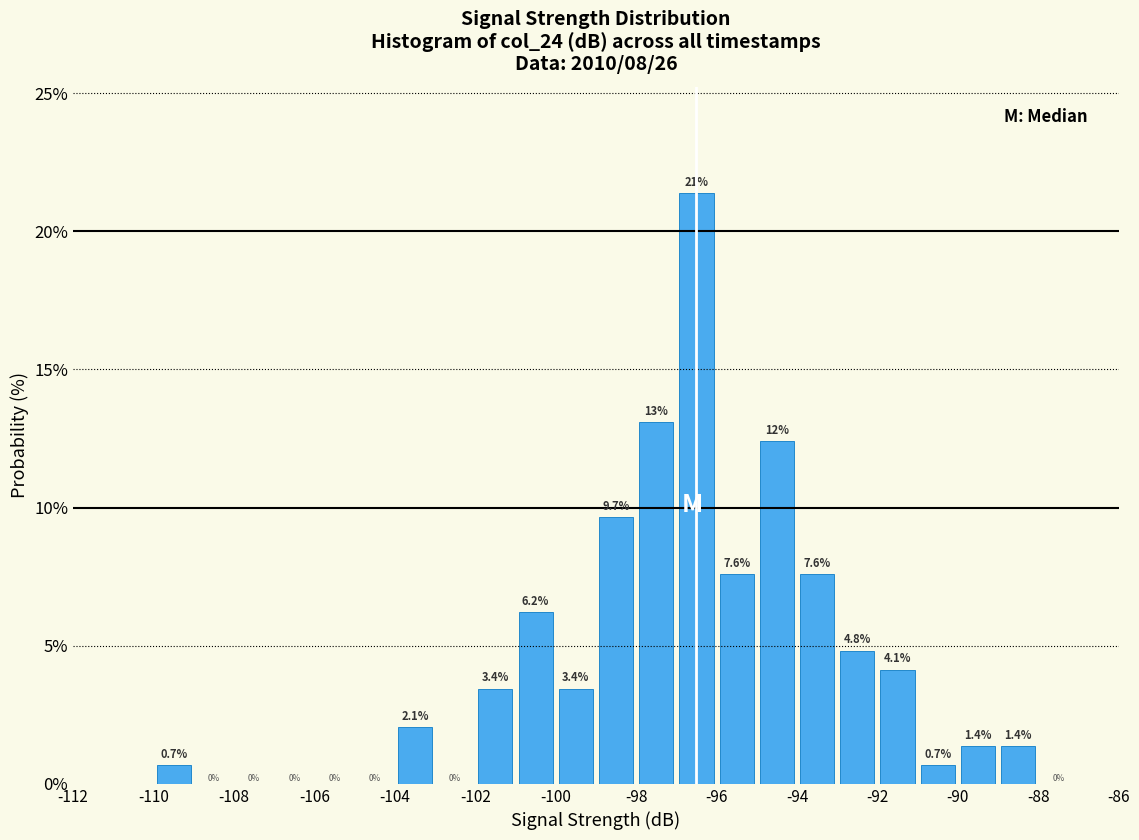

Over which range of the x-axis is the bar tallest?

-97 to -96